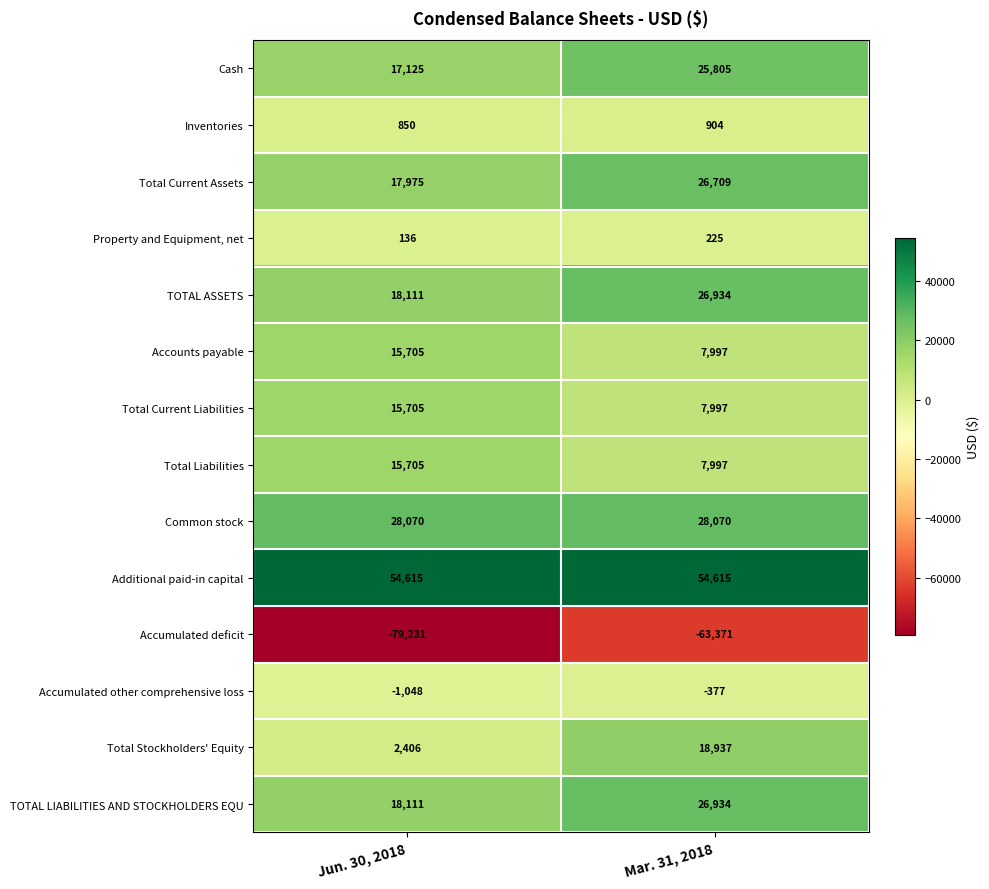

What is the minimum value for Accounts payable?

7997